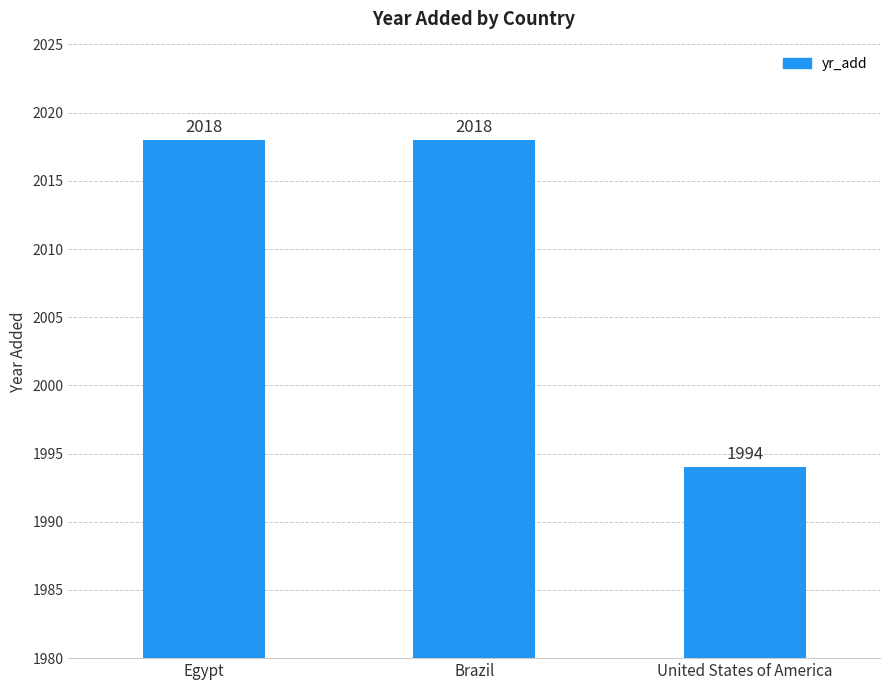

How many distinct data groups are displayed?

1